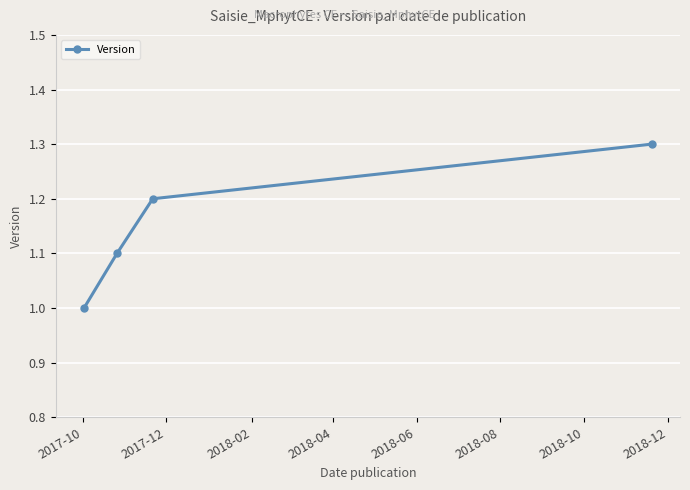

How many lines are shown in the chart?

1